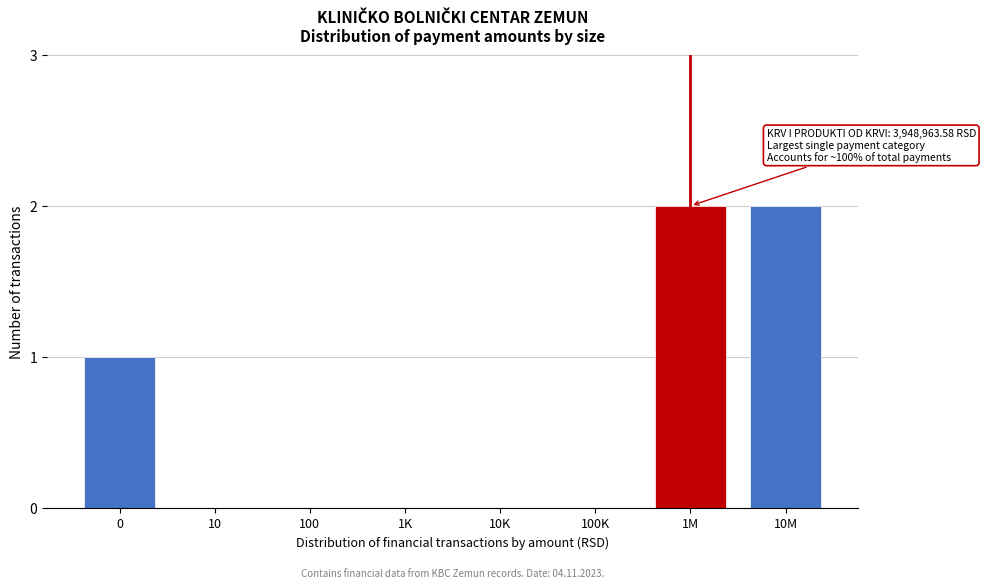

Reading left to right, list all the values displayed in this chart.

0=1	10=0	100=0	1K=0	10K=0	100K=0	1M=2	10M=2